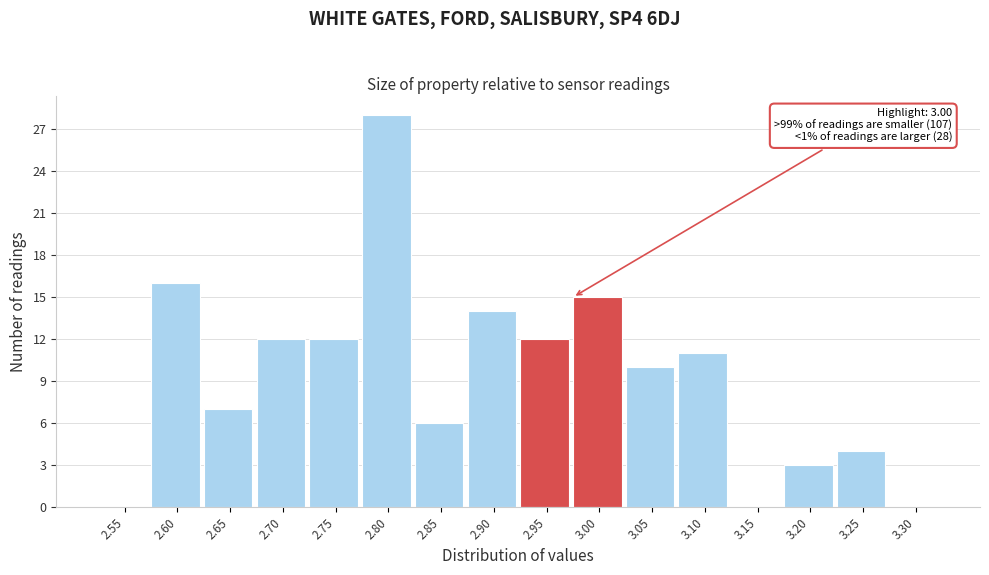

Reading right to left, list all the values displayed in this chart.

3.30=0	3.25=4	3.20=3	3.15=0	3.10=11	3.05=10	3.00=15	2.95=12	2.90=14	2.85=6	2.80=28	2.75=12	2.70=12	2.65=7	2.60=16	2.55=0